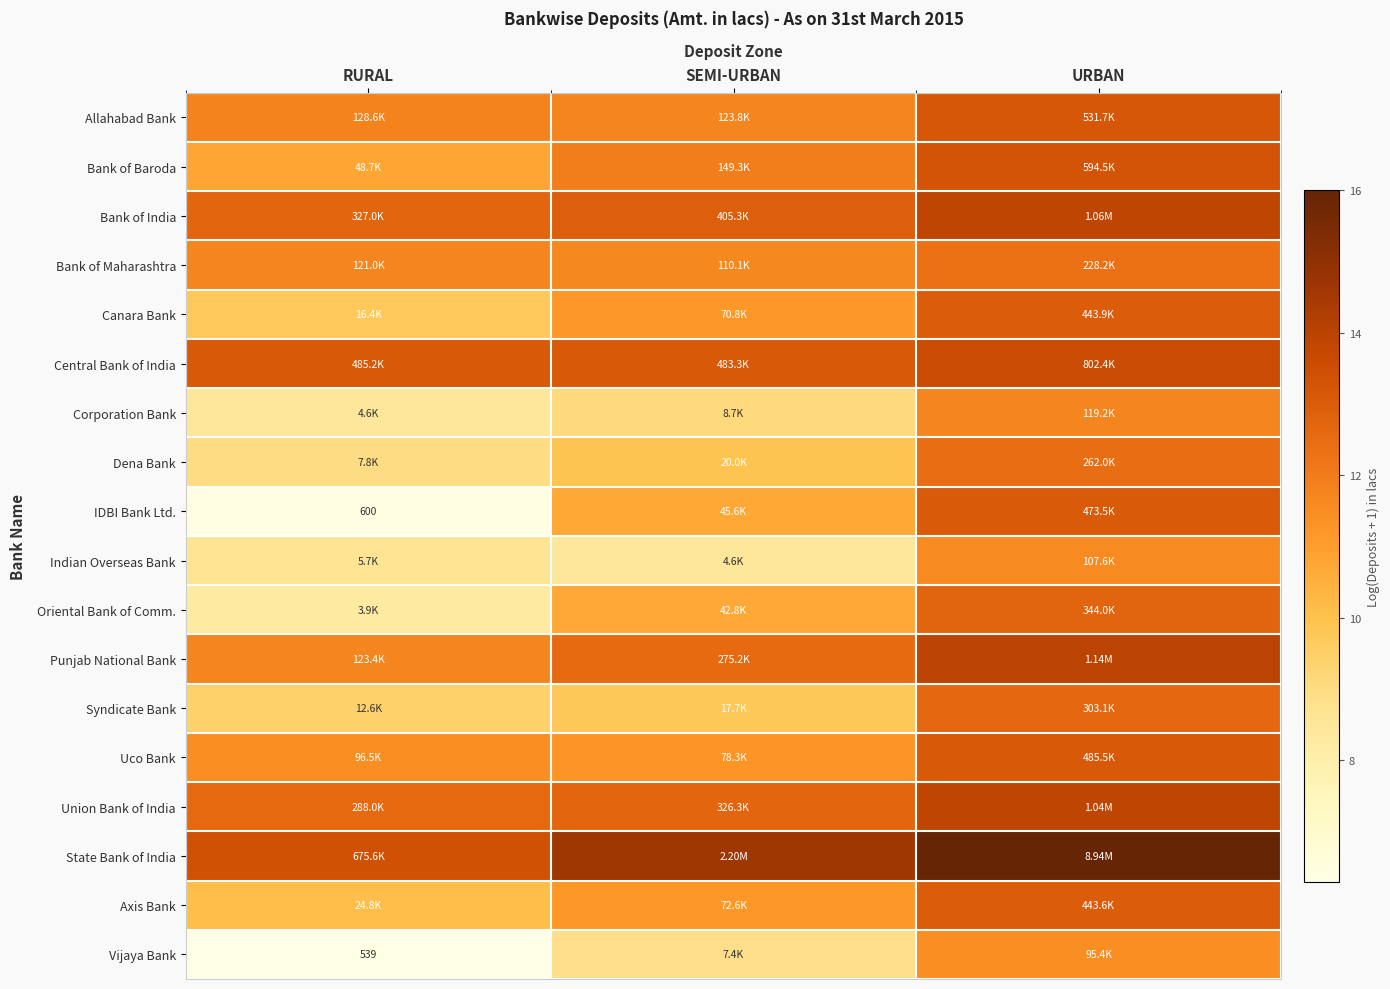

Rank the series by their maximum value, from lowest to highest.

Vijaya Bank, Indian Overseas Bank, Corporation Bank, Bank of Maharashtra, Dena Bank, Syndicate Bank, Oriental Bank of Comm., Axis Bank, Canara Bank, IDBI Bank Ltd., Uco Bank, Allahabad Bank, Bank of Baroda, Central Bank of India, Union Bank of India, Bank of India, Punjab National Bank, State Bank of India